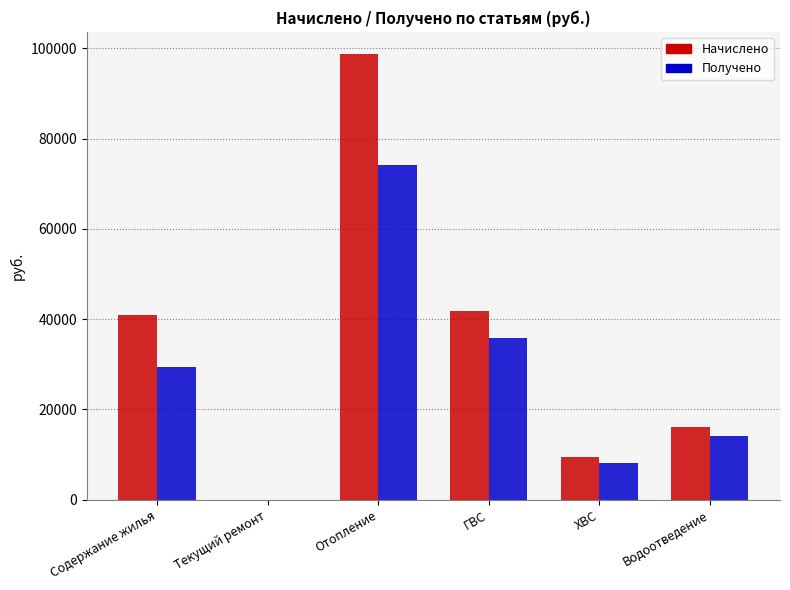

What is the sum of the Начислено values at ГВС and Водоотведение?

57944.4